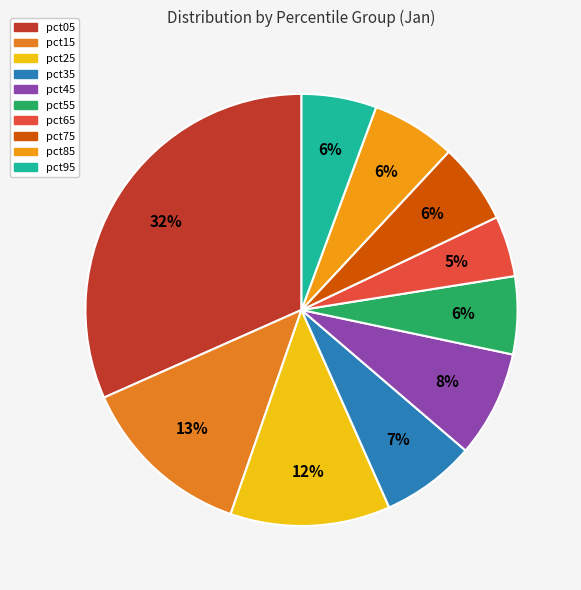

Count the number of slices in the pie.

10